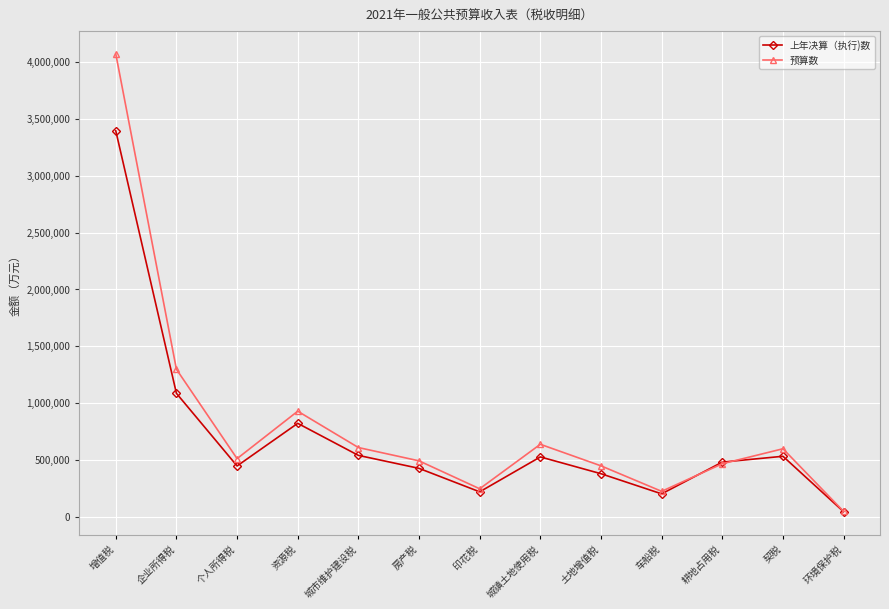

How many lines are shown in the chart?

2